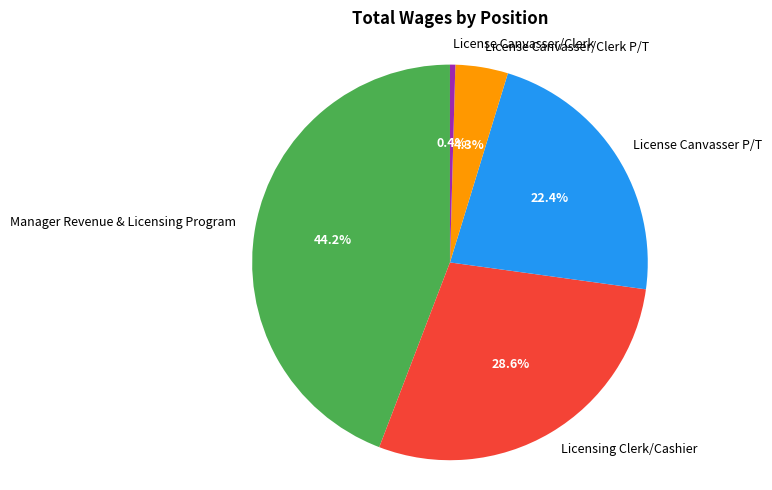

Is it true that Manager Revenue & Licensing Program is 51% of the pie?

False